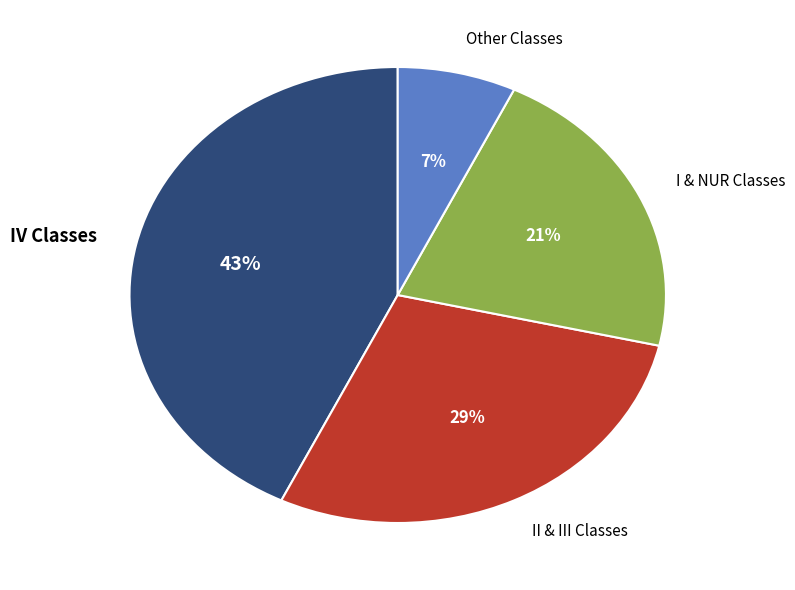

Does Other Classes account for over 50% of the chart?

No